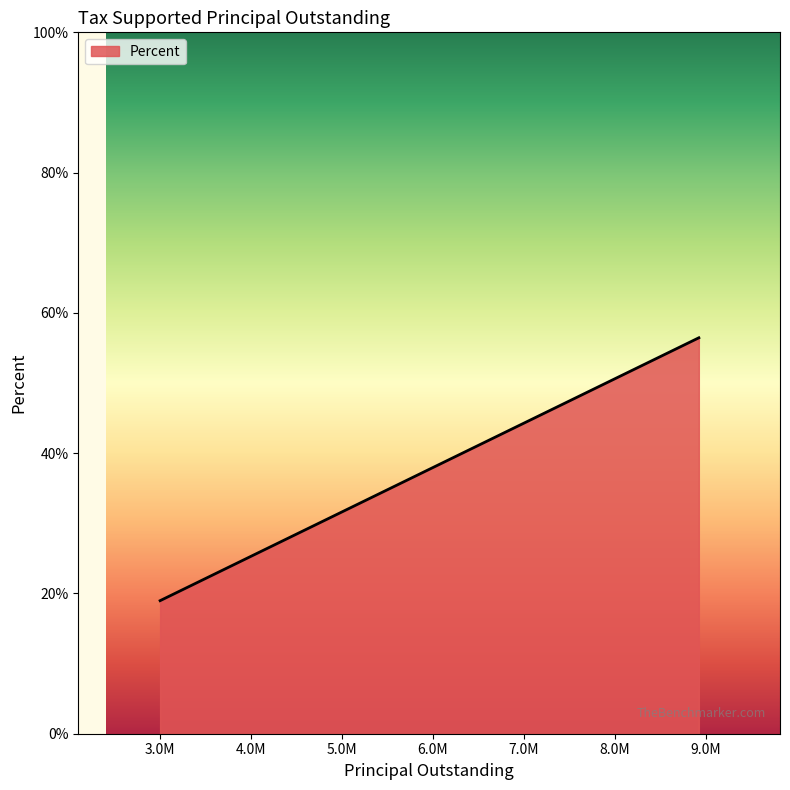

What is the difference between the maximum and second lowest values?

31.9